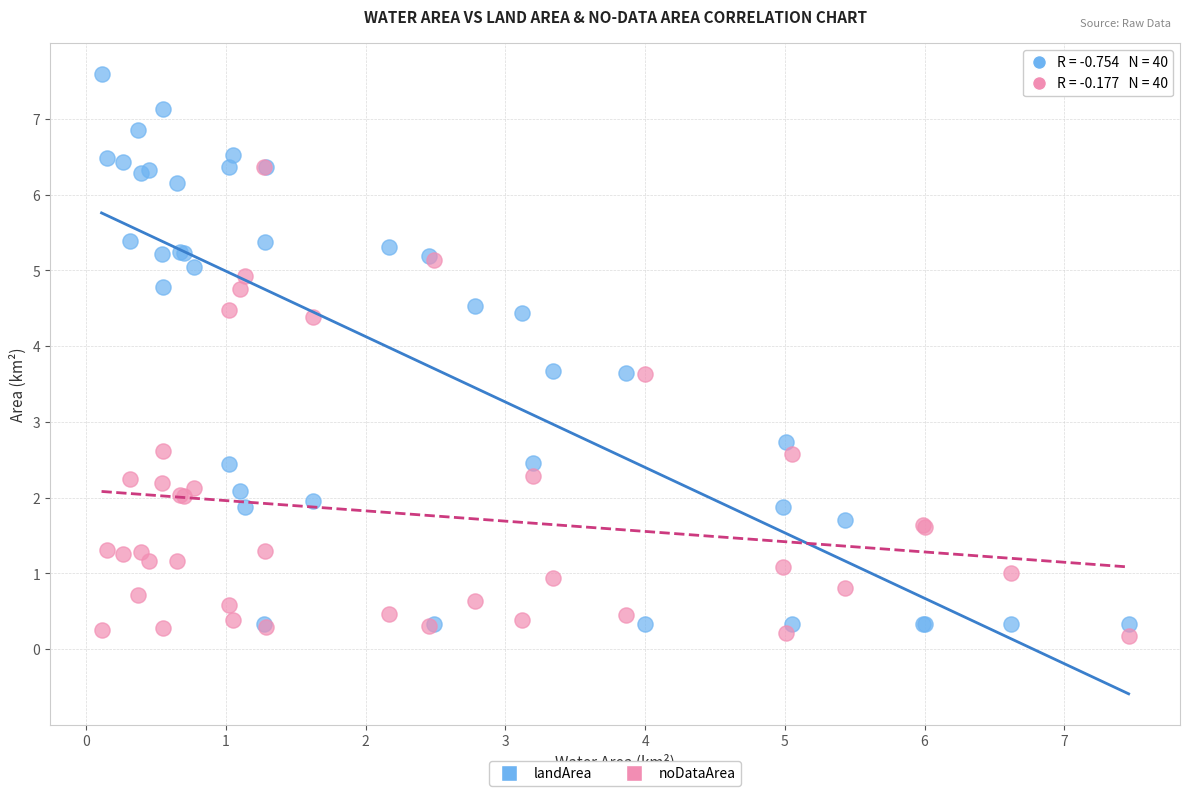

In the landArea series, what Y value is closest to 3?

2.7